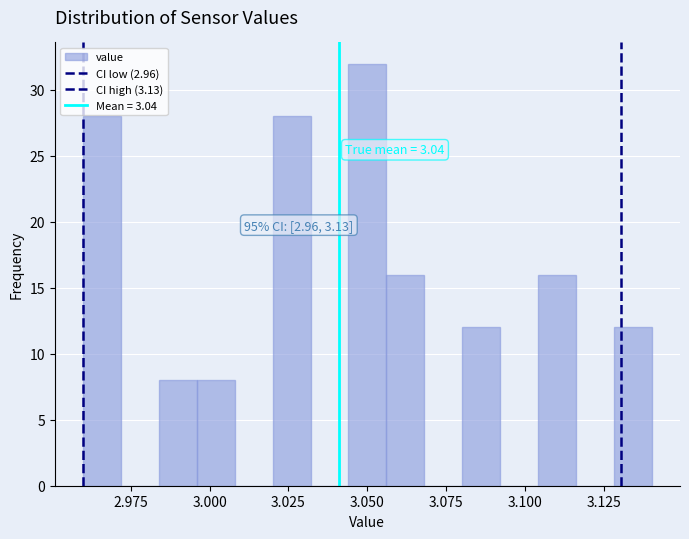

Read against the x-axis, roughly where is the centre of the tallest bar?

3.050